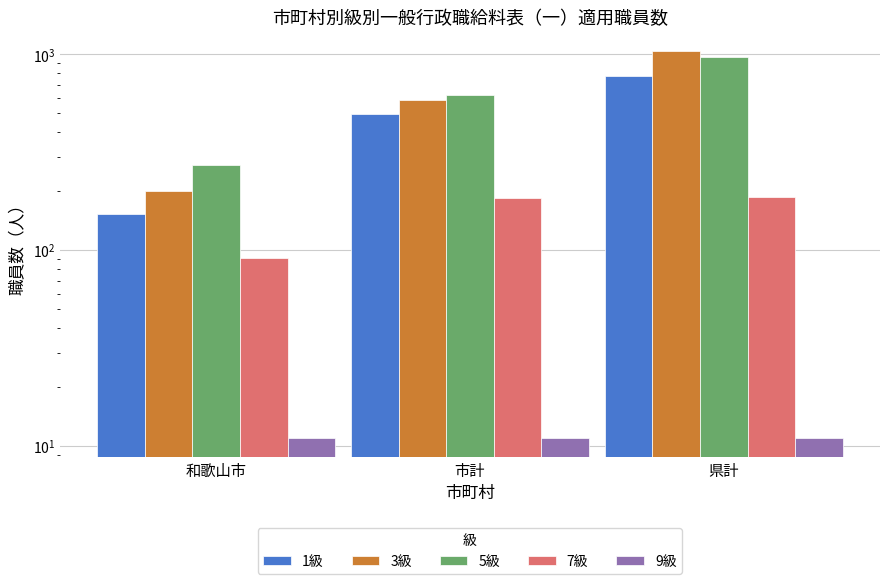

How many values in the 7級 series are below 185?

1